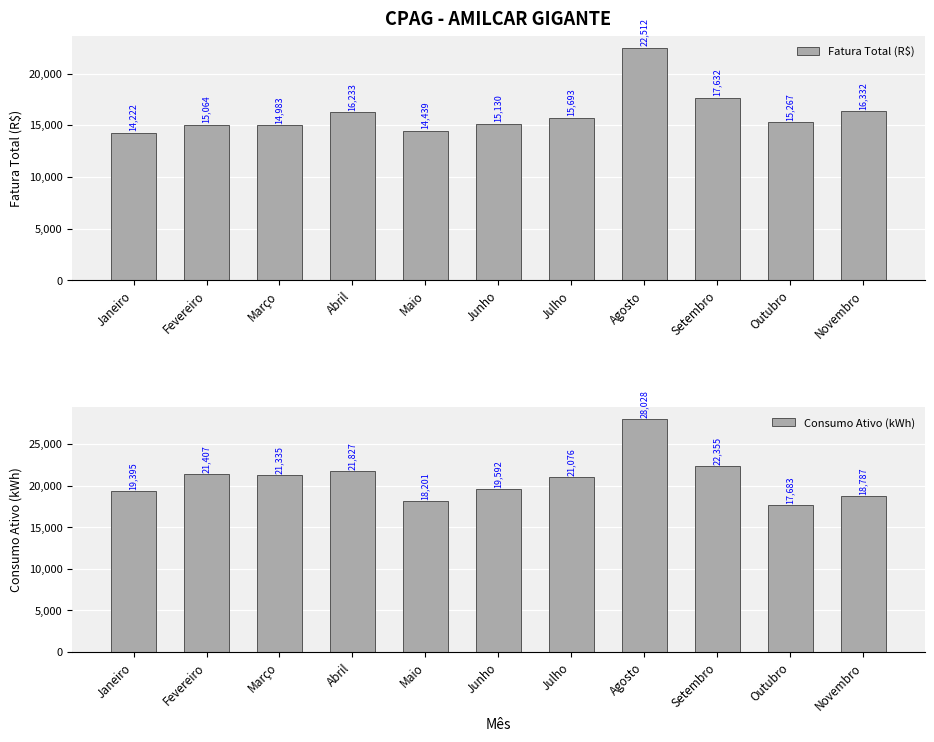

How many data points in Consumo Ativo (kWh) are less than 21076?

5